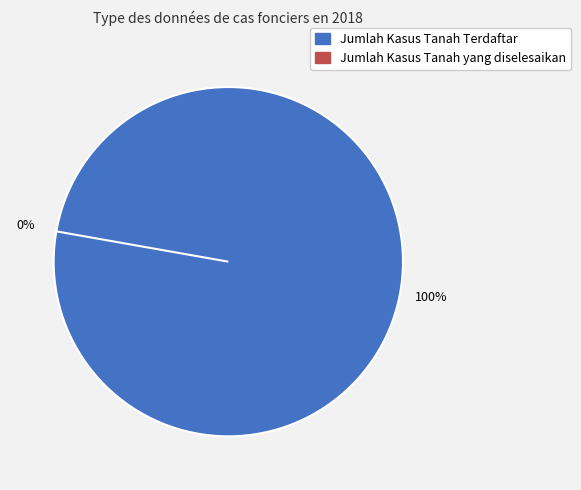

What is the change in value from Jumlah Kasus Tanah Terdaftar to Jumlah Kasus Tanah yang diselesaikan?

-1